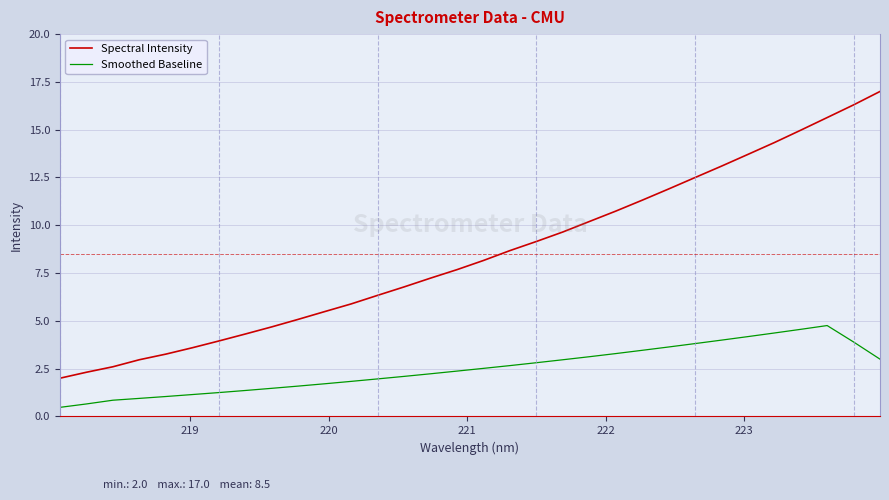

What is the difference between the second highest and second lowest values in the Spectral Intensity series?

14.0